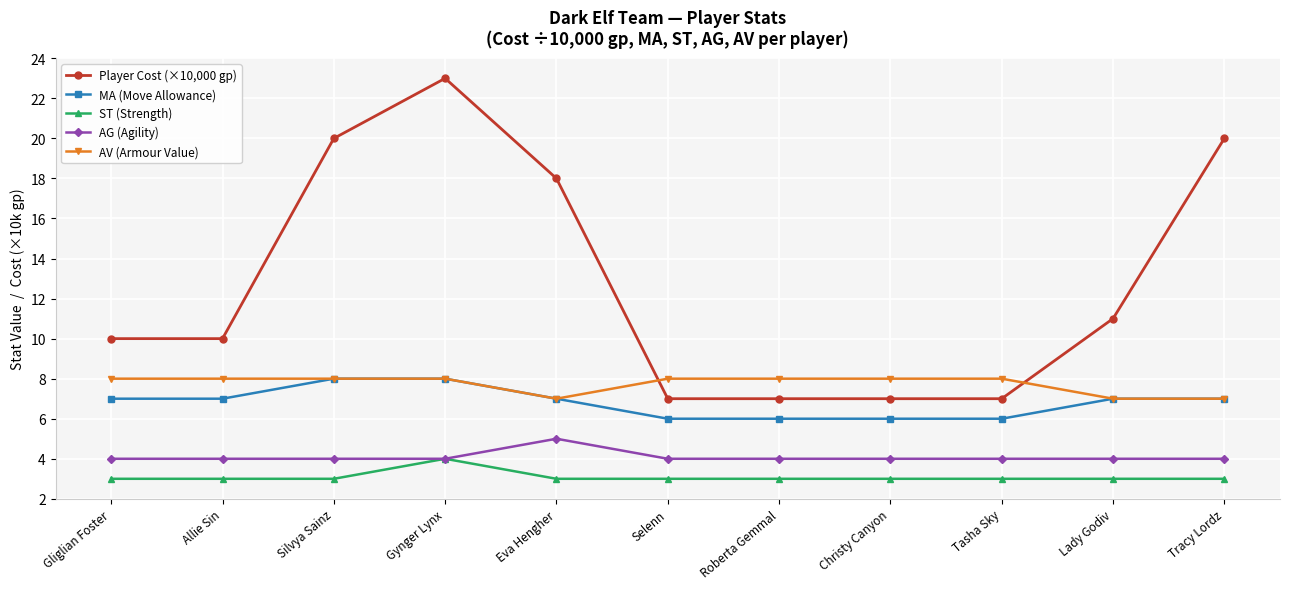

True or false: AV (Armour Value) has a value of 3 at Selenn.

False